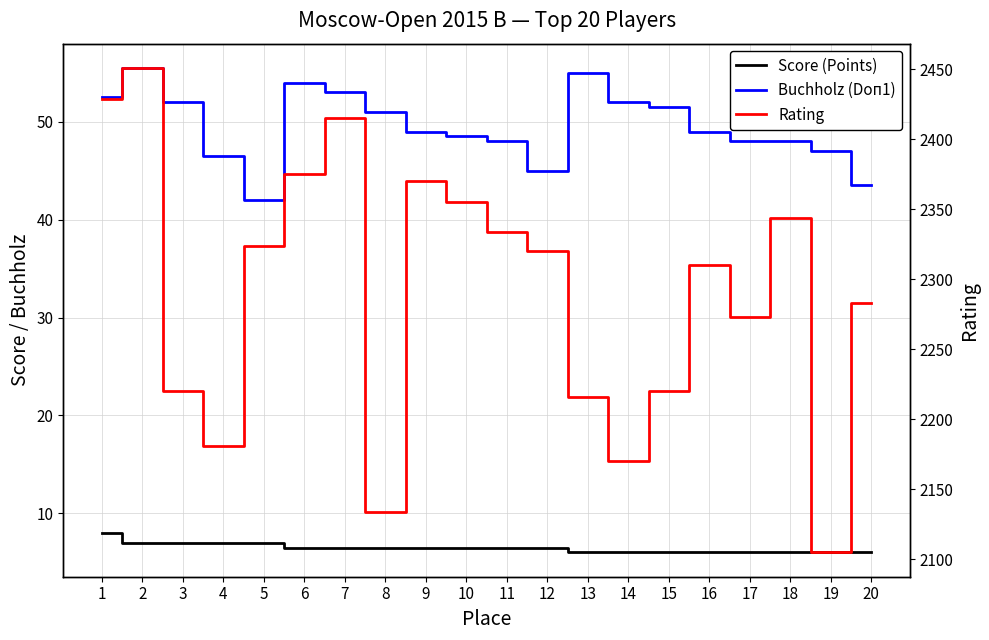

Which series has the largest range (max minus min)?

Rating